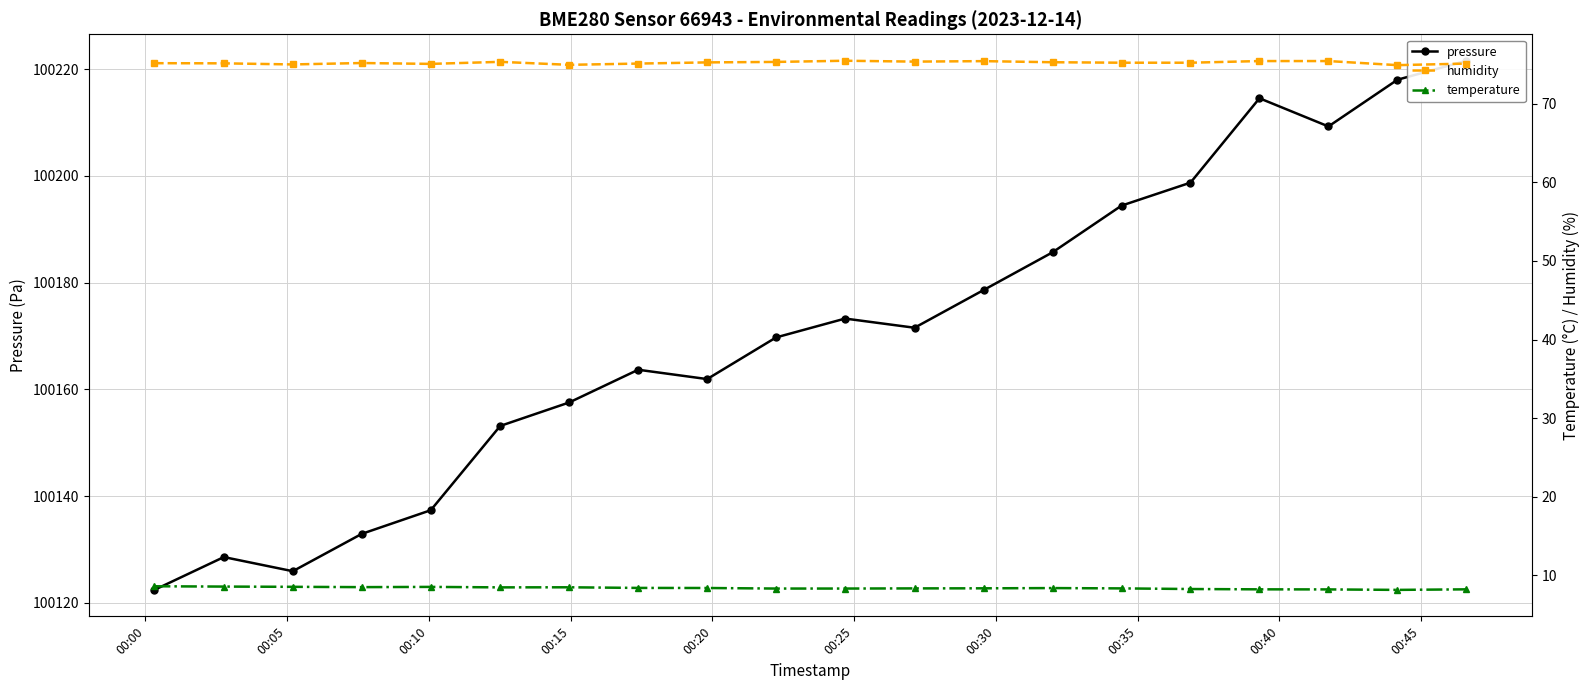

How many series are shown in this chart?

3